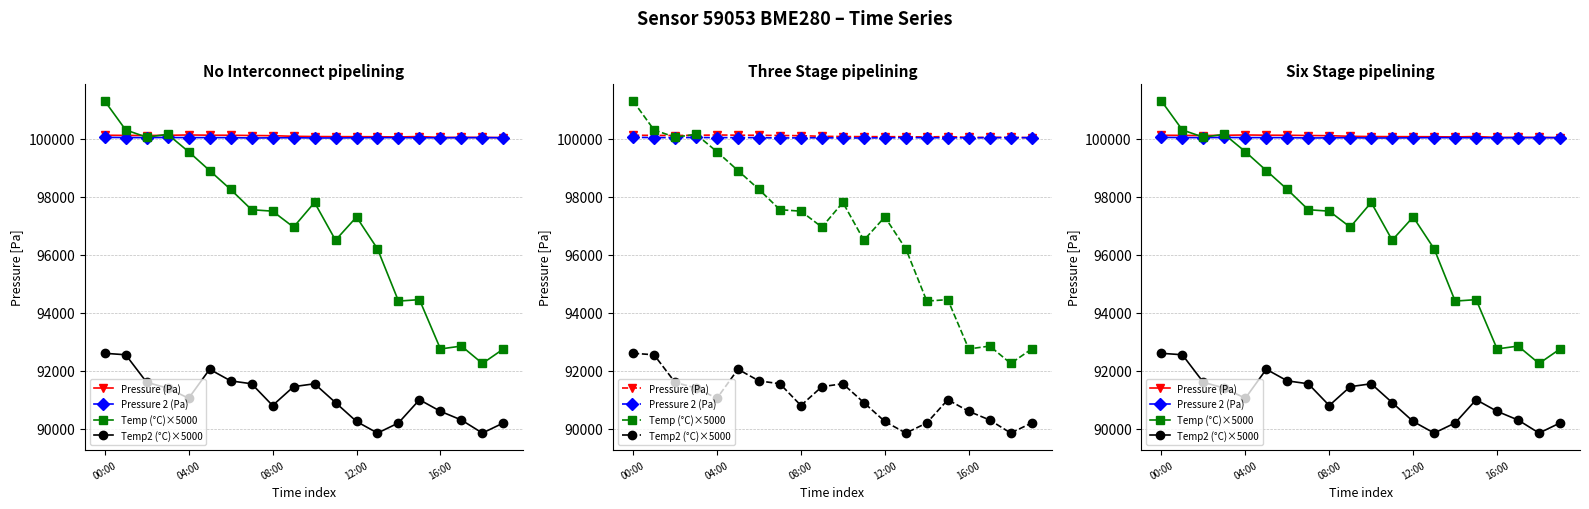

How many categories are shown in the chart?

20